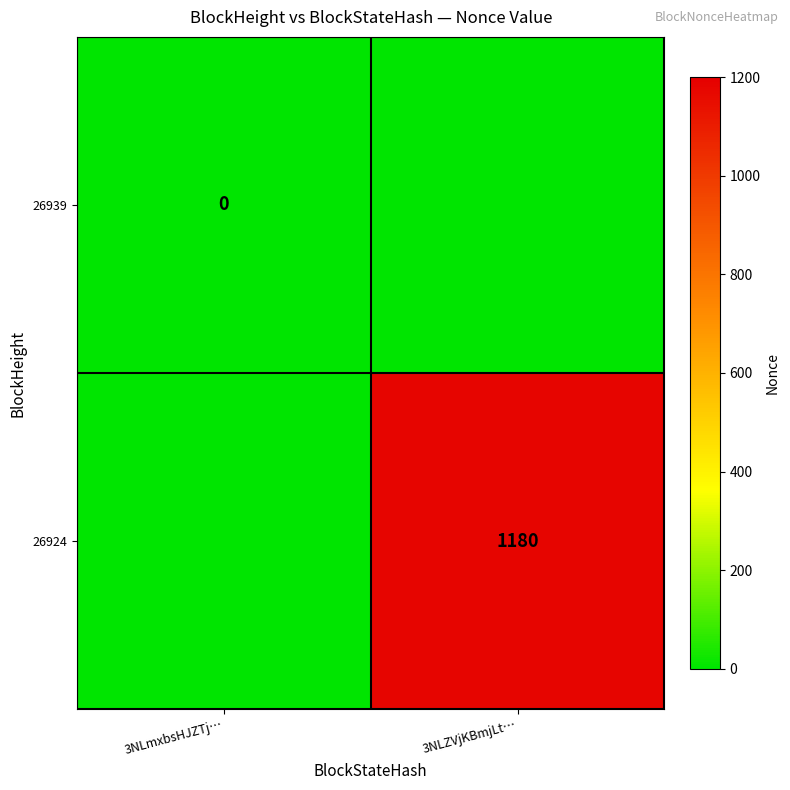

Is the value of 26924 at 3NLZVjKBmjLt… greater than the value of 26939 at 3NLmxbsHJZTj…?

Yes